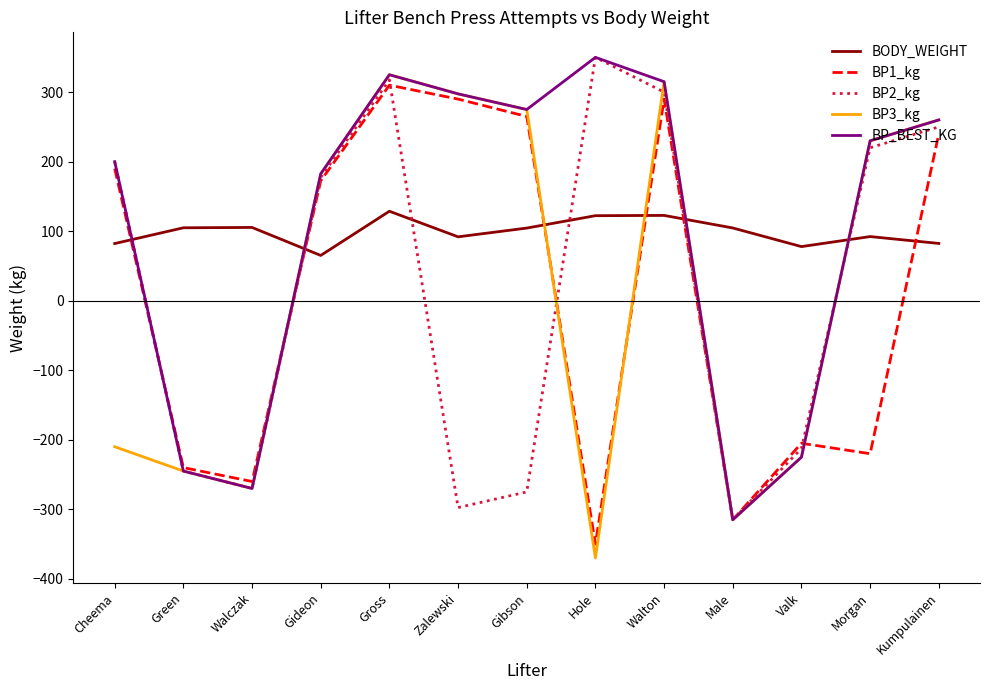

At which label does BP3_kg first exceed 182?

Gideon